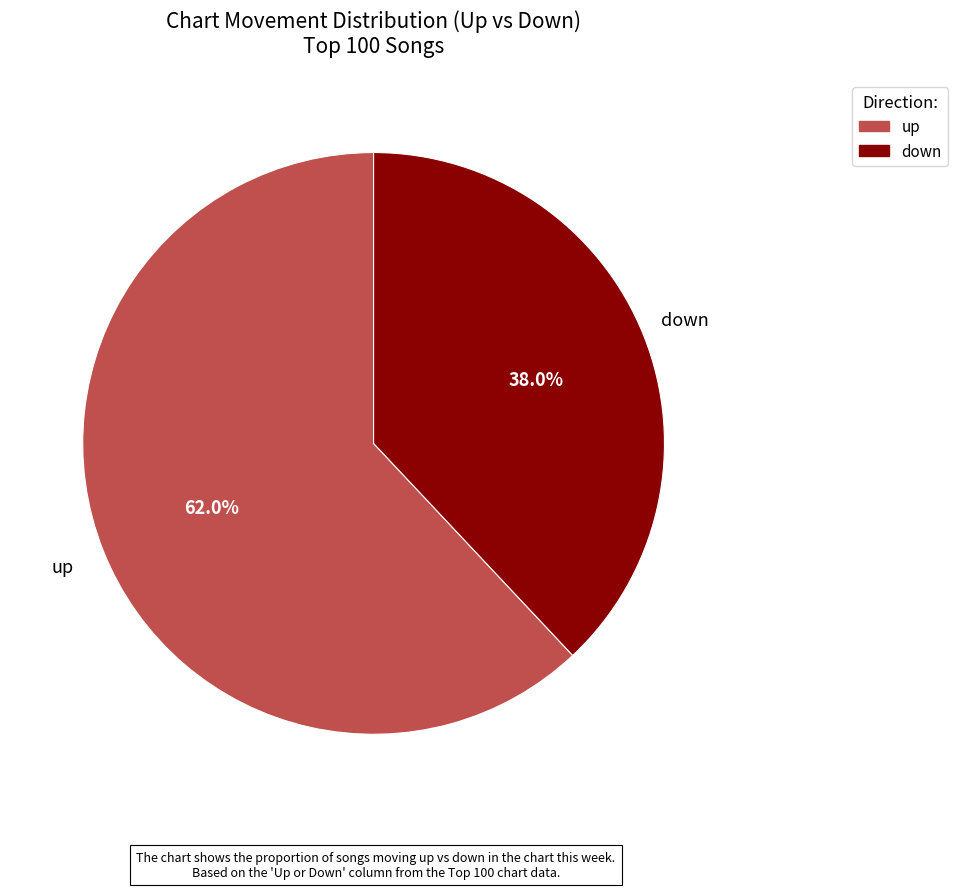

Is it true that up is 62% of the pie?

True